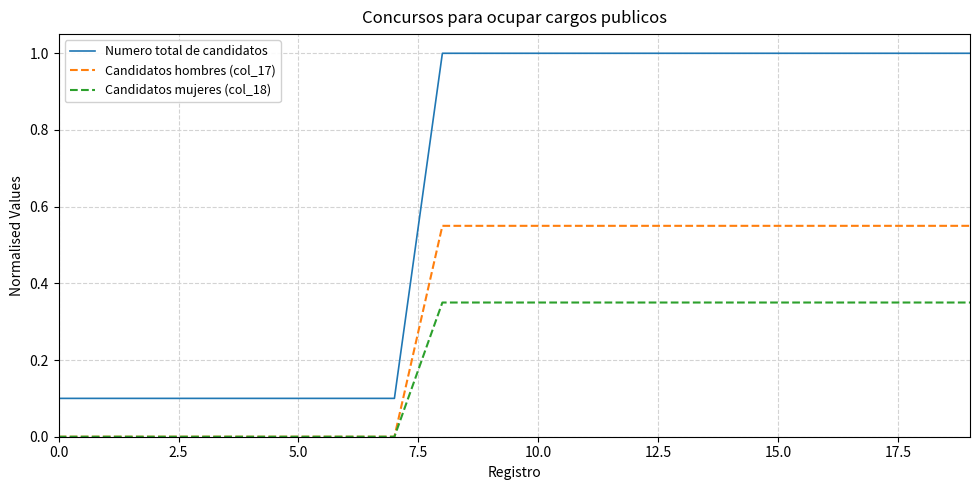

True or false: Numero total de candidatos and Candidatos hombres (col_17) cross at least once.

False